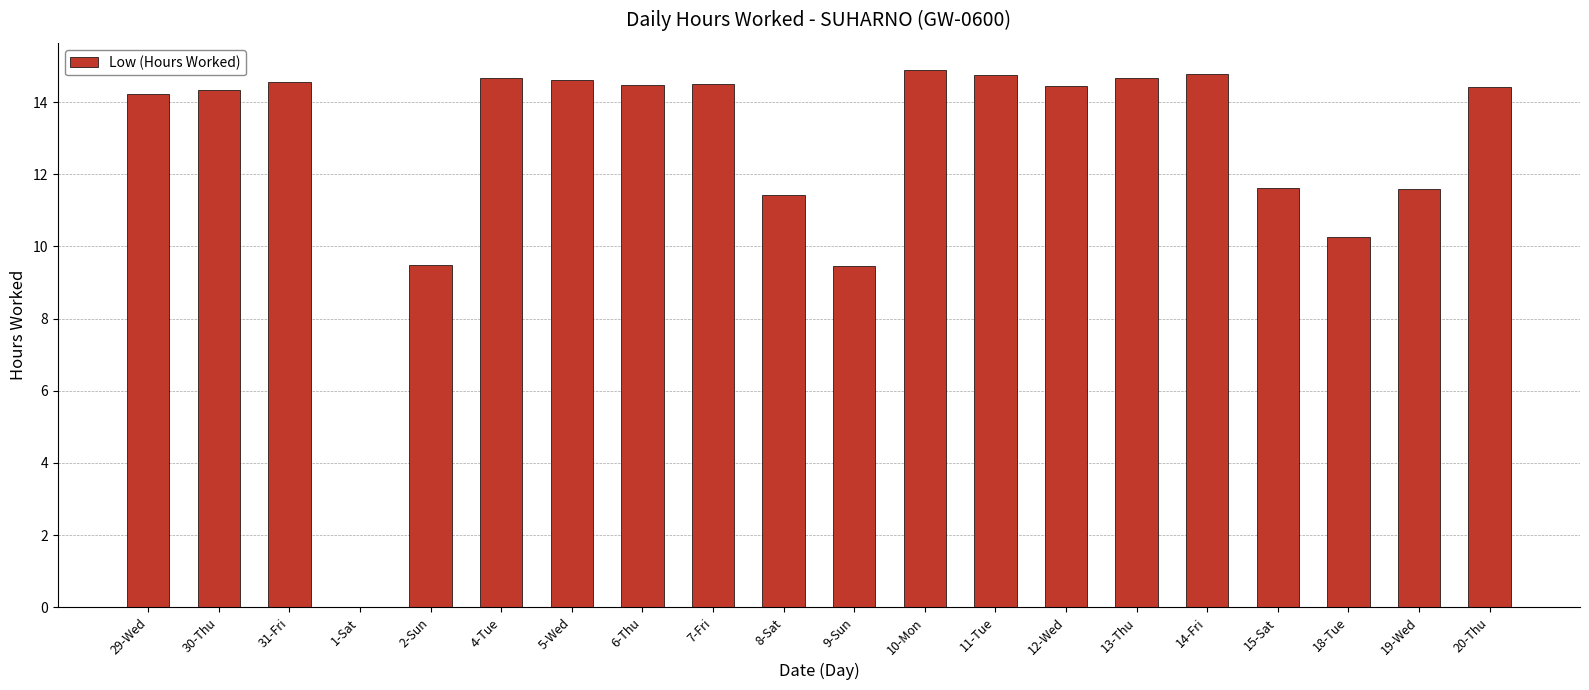

What is the sum of the values at 1-Sat and 13-Thu?

14.7